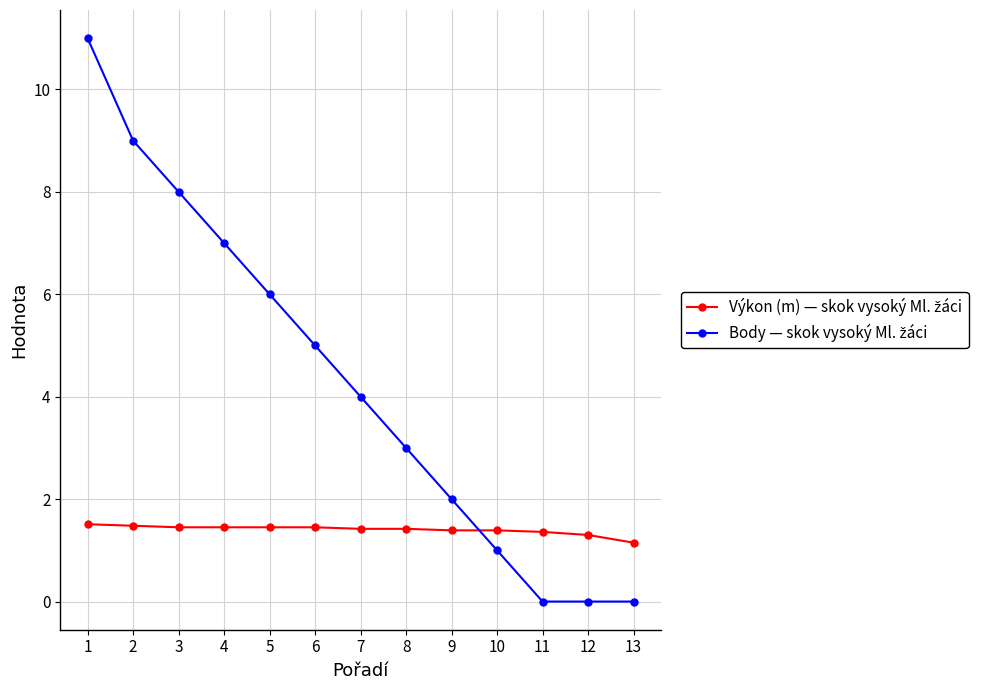

What is the total value across all series at 8?

4.4